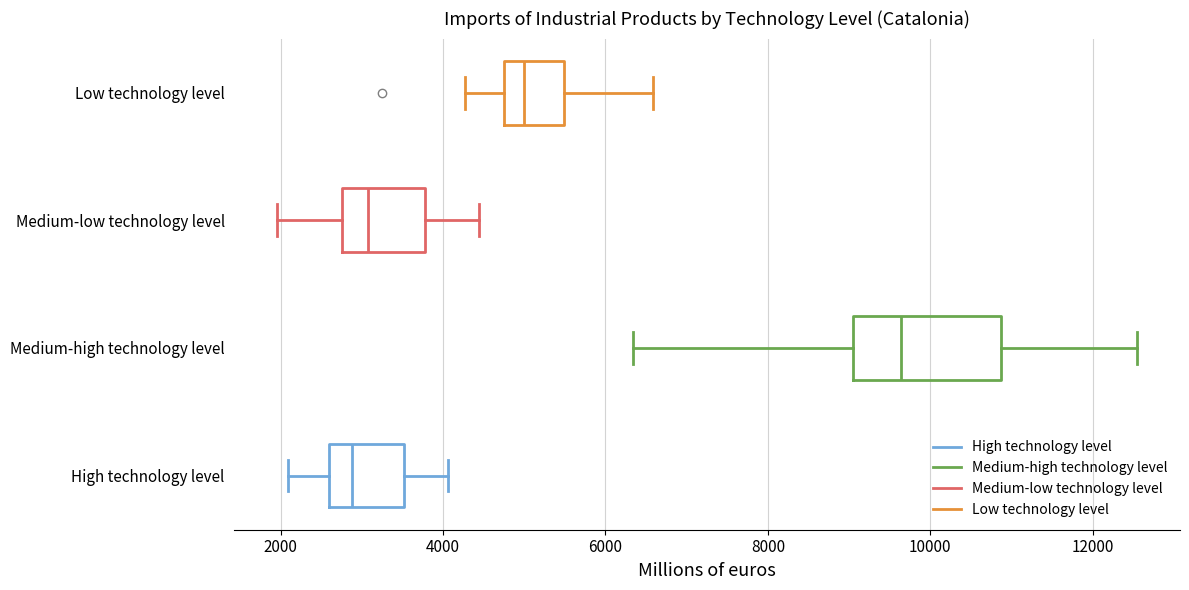

Where does the right whisker of the box for Medium-low technology level end on the x-axis? The values are not printed on the chart, so give them approximately, as read against the axis.

4400